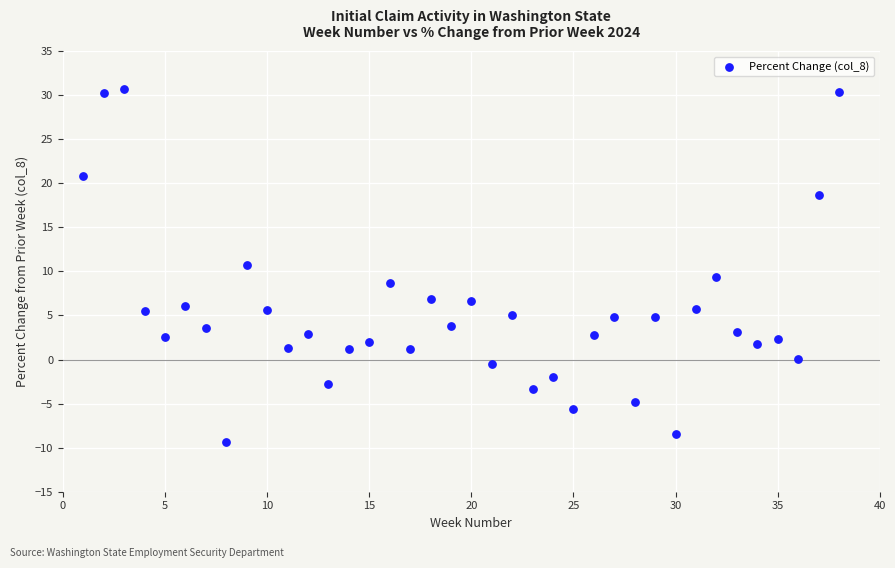

What is the range of X values (max minus min)?

37.0